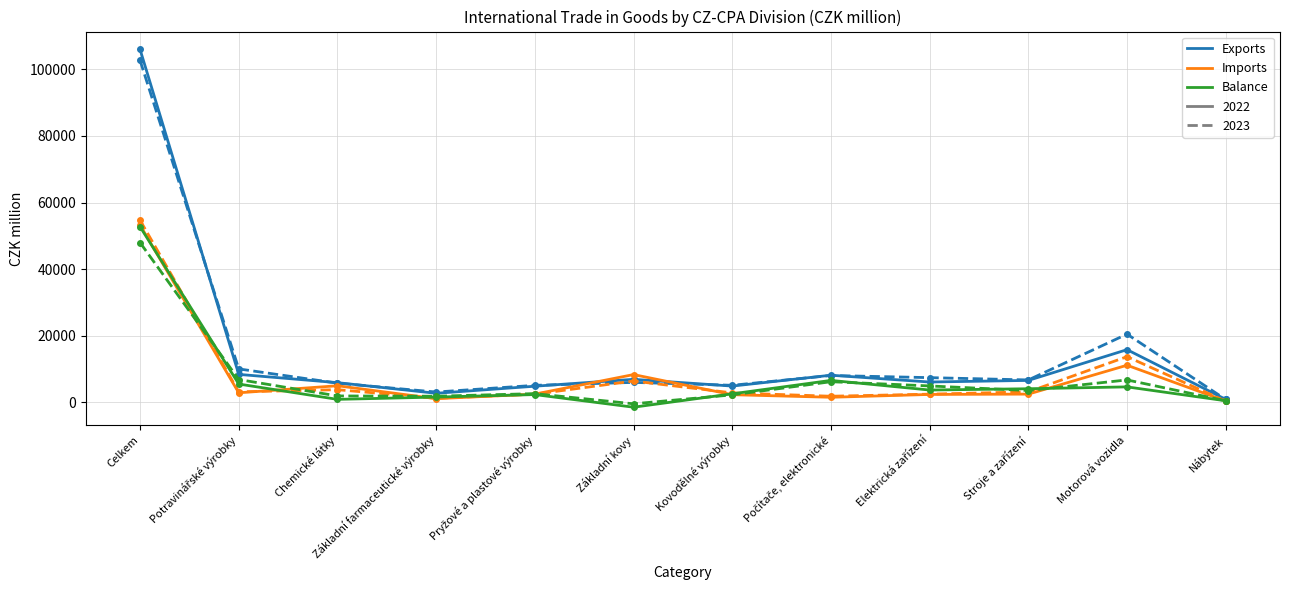

What is the difference between the highest and lowest values at Celkem?

57994